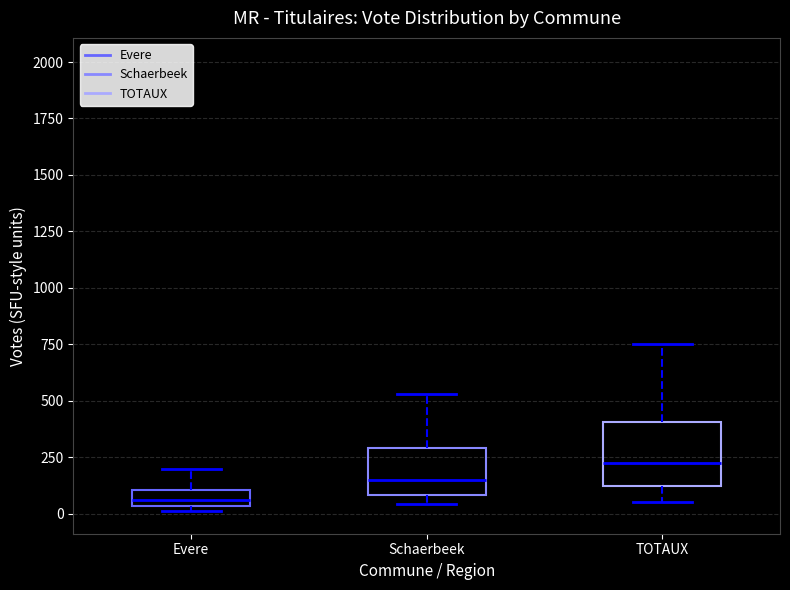

Which box has the highest median line?

TOTAUX